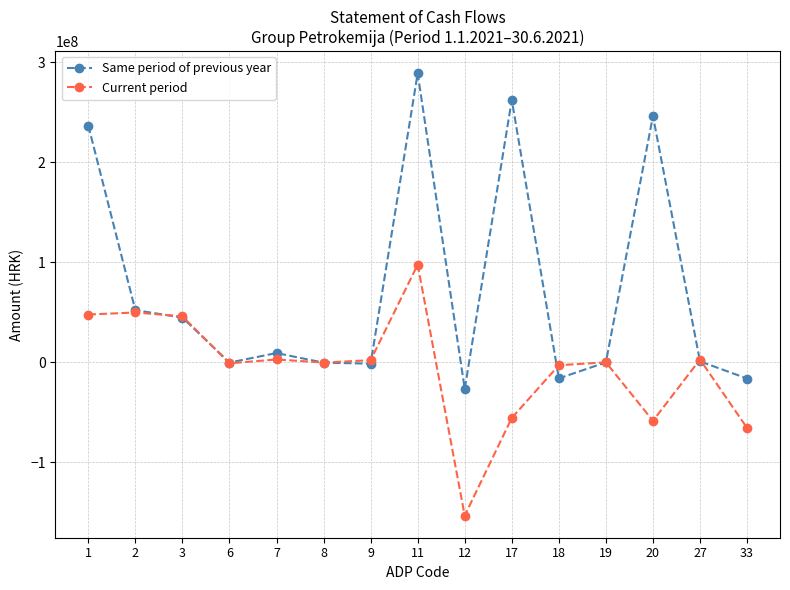

The Current period series shows 98410525 at 19. True or false?

False